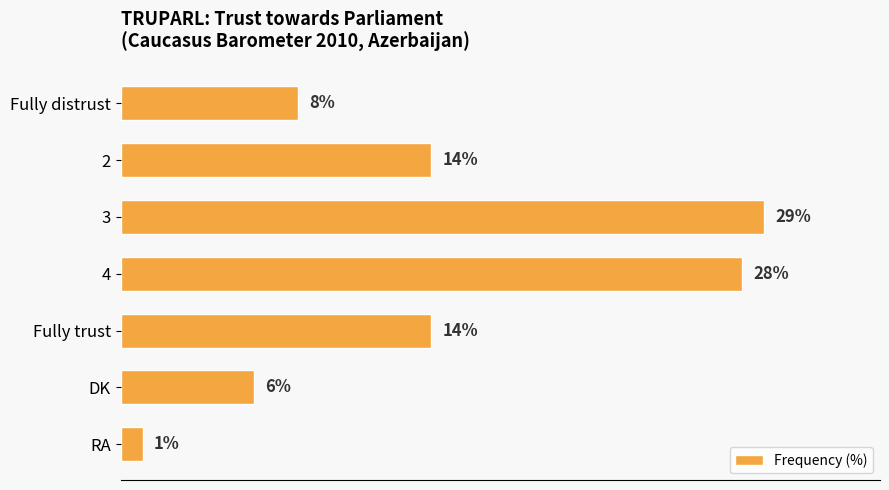

What is the label of the 2nd bar from the bottom?

DK